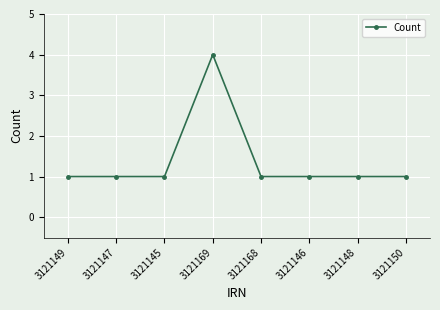

Reading left to right, list all the values displayed in this chart.

1	1	1	4	1	1	1	1